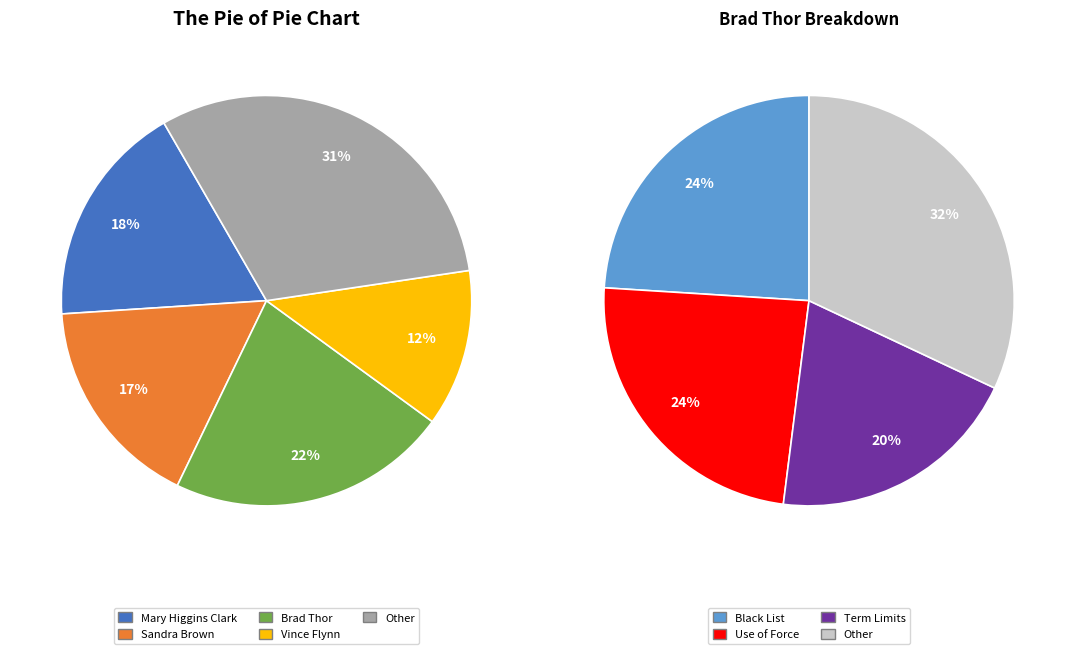

What is the smallest slice in the pie chart?

Vince Flynn (Term Limits)